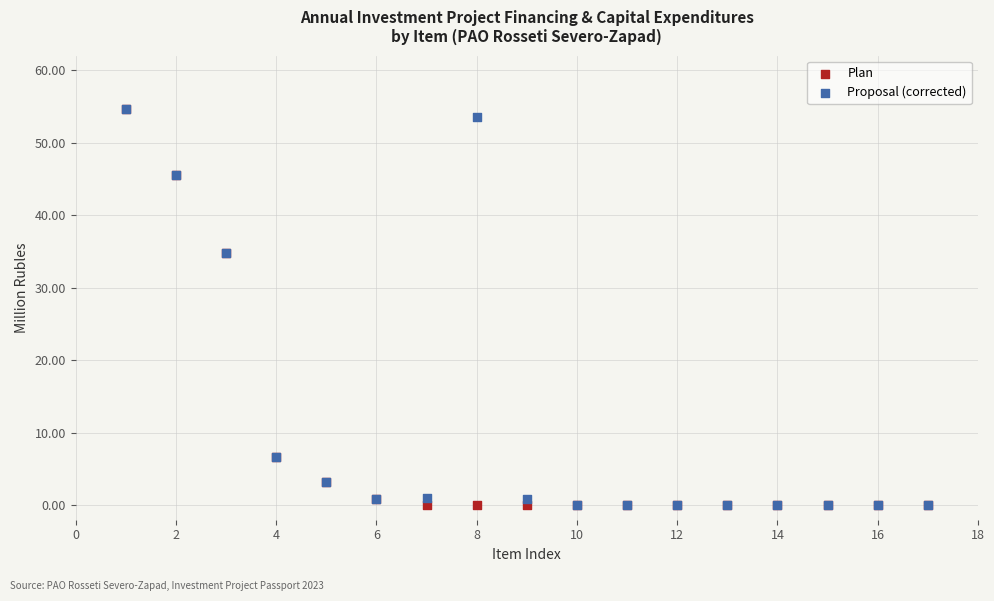

What are all the series names shown in the legend?

Plan, Proposal (corrected)